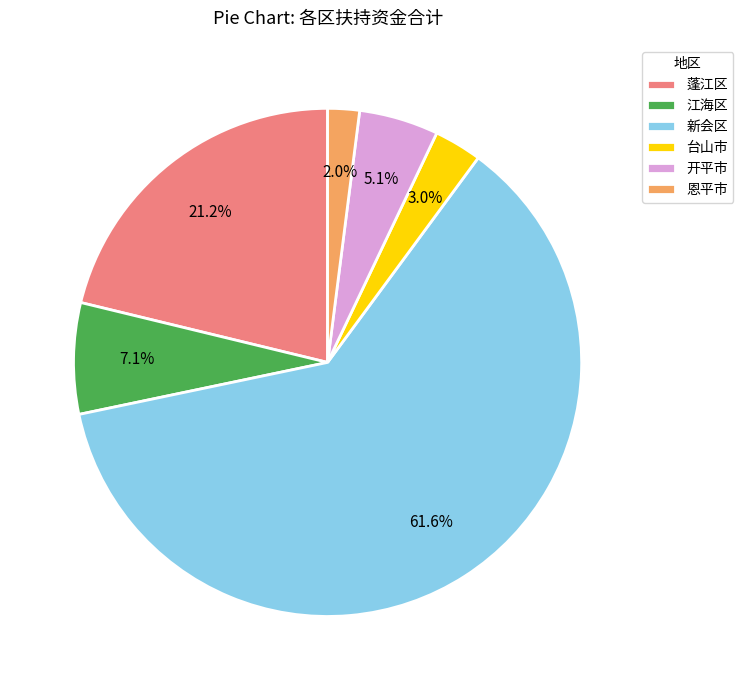

Which category has the smallest portion of the pie?

恩平市